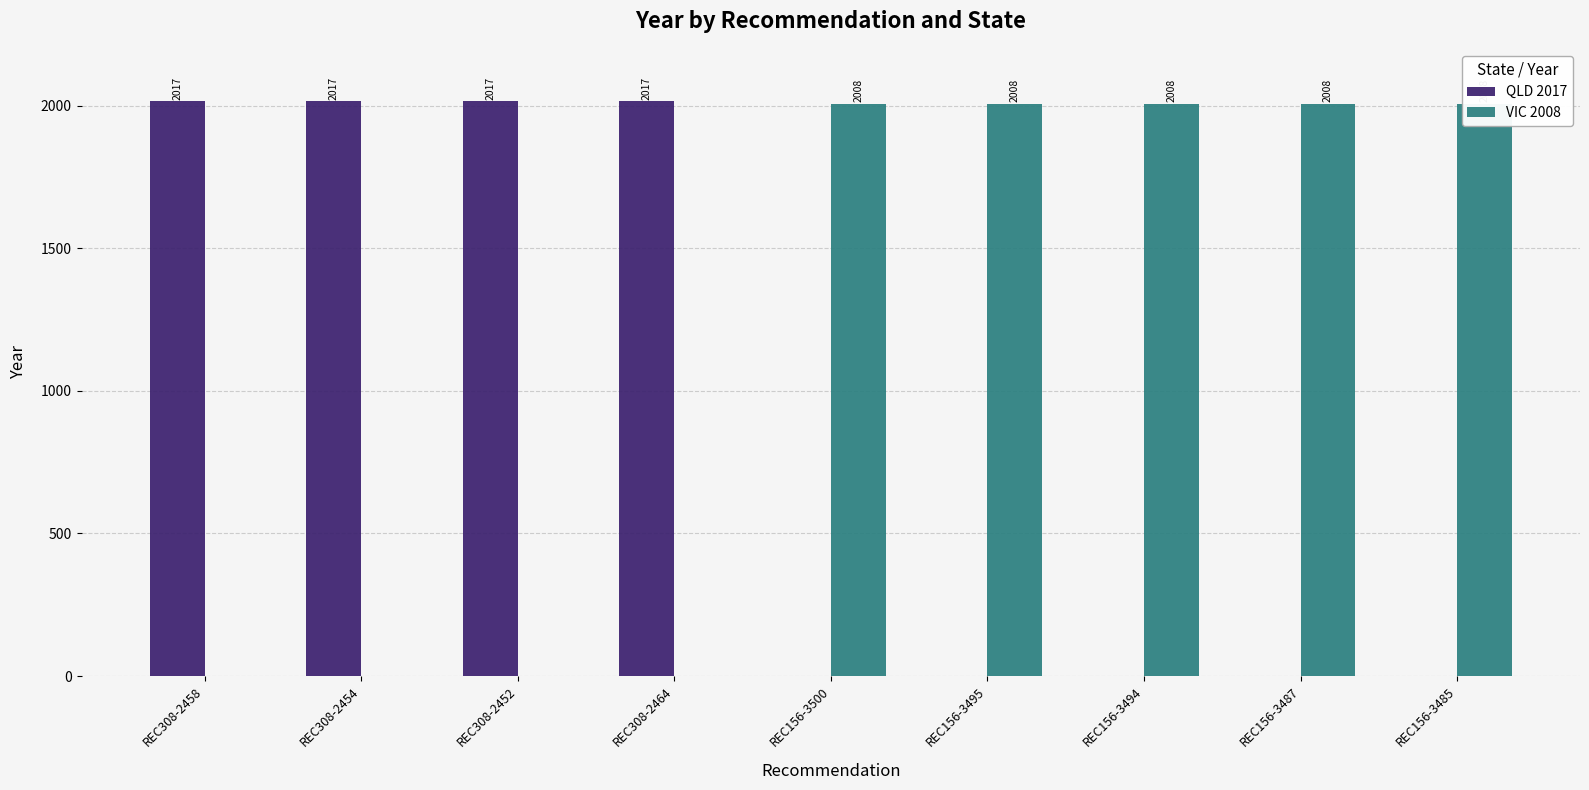

Reading left to right, extract all data points from this chart.

QLD 2017: 2017	2017	2017	2017	0	0	0	0	0
VIC 2008: 0	0	0	0	2008	2008	2008	2008	2008